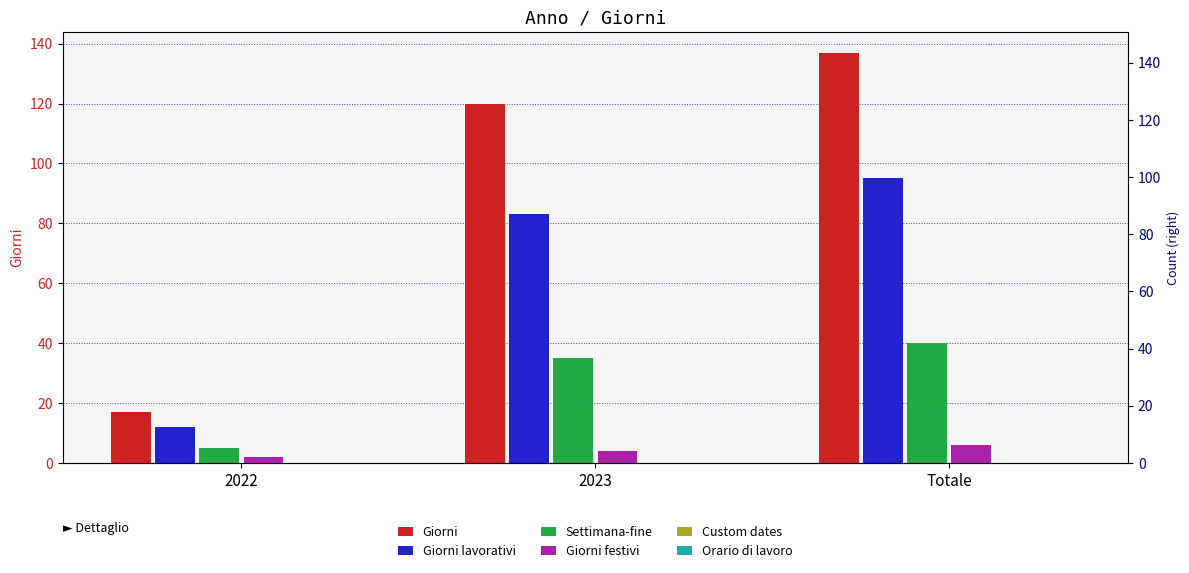

How many data points does each series have?

3